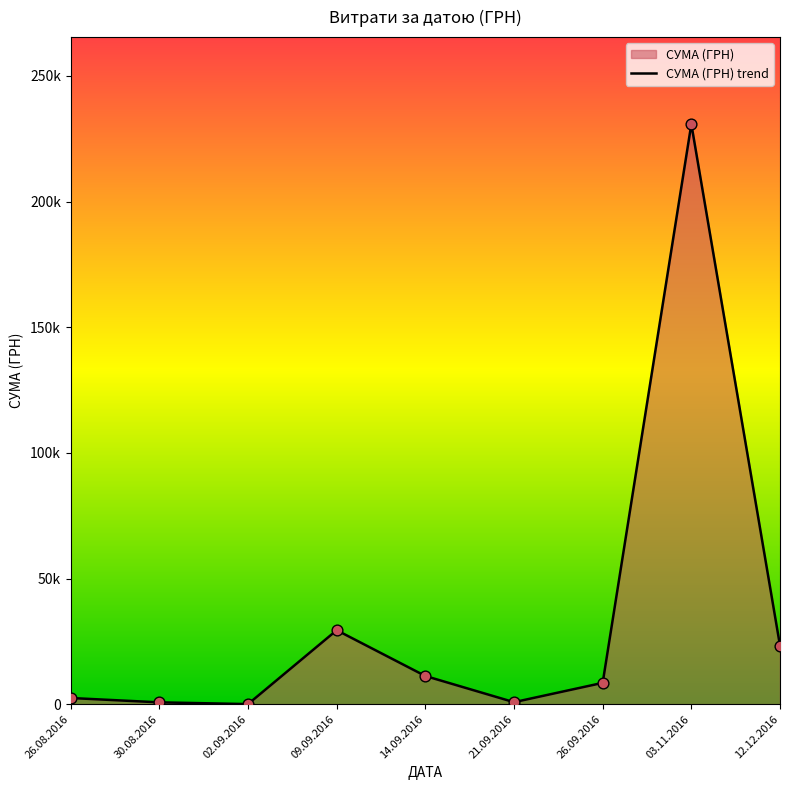

What is the ratio of the value at 09.09.2016 to the value at 02.09.2016?

1689.3